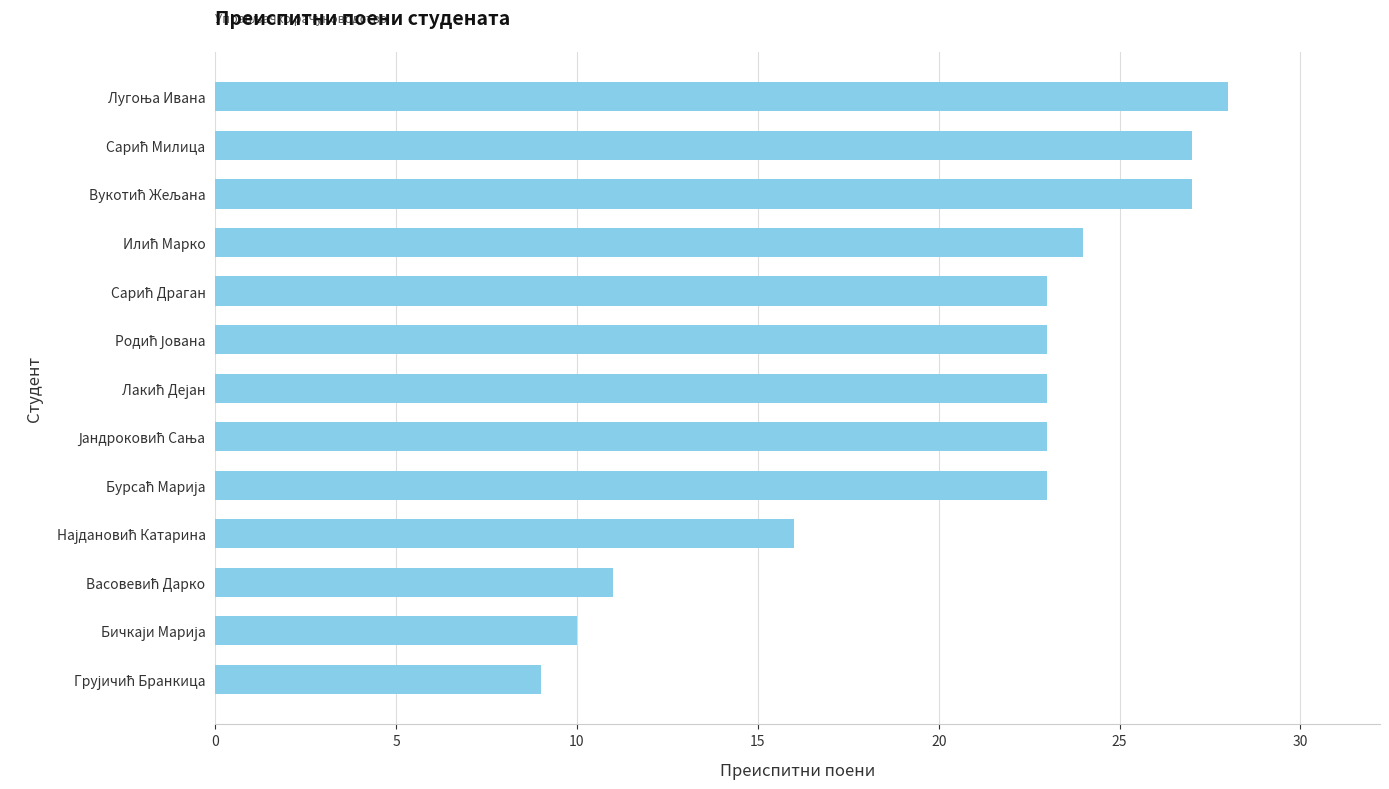

Reading bottom to top, transcribe all the data shown in this chart.

9	10	11	16	23	23	23	23	23	24	27	27	28